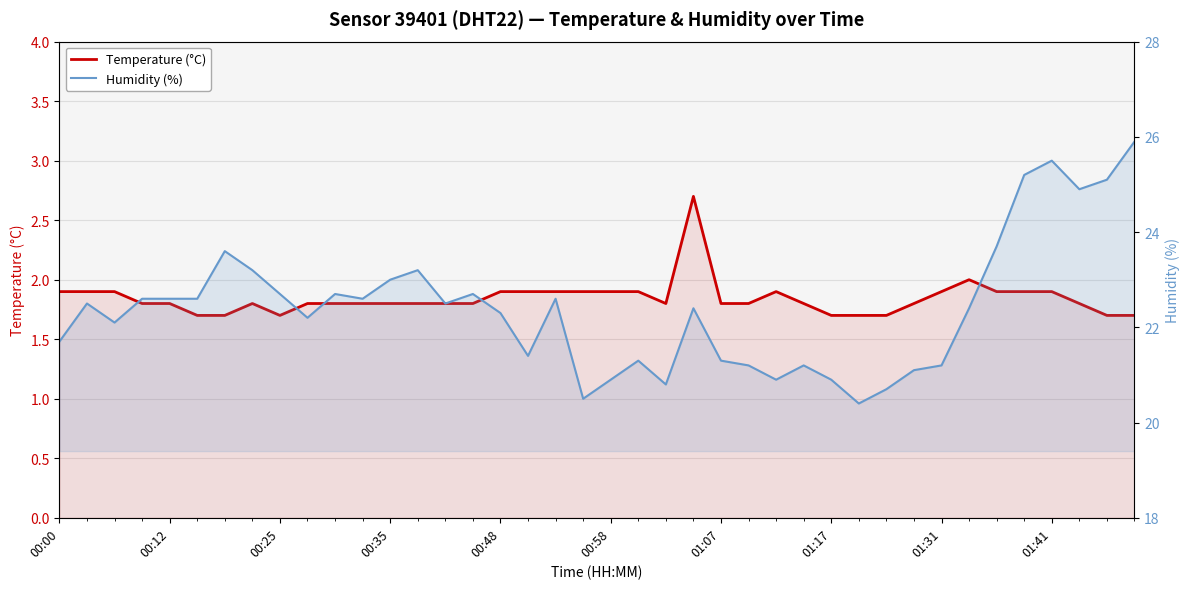

True or false: Humidity (%) and Temperature (°C) cross at least once.

False